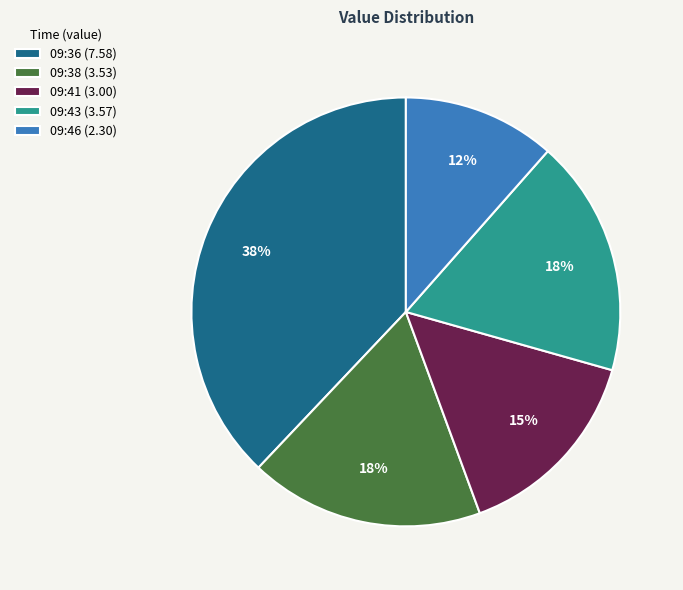

Approximately how many times larger is the value at 09:46 (2.30) compared to 09:36 (7.58)?

0.3